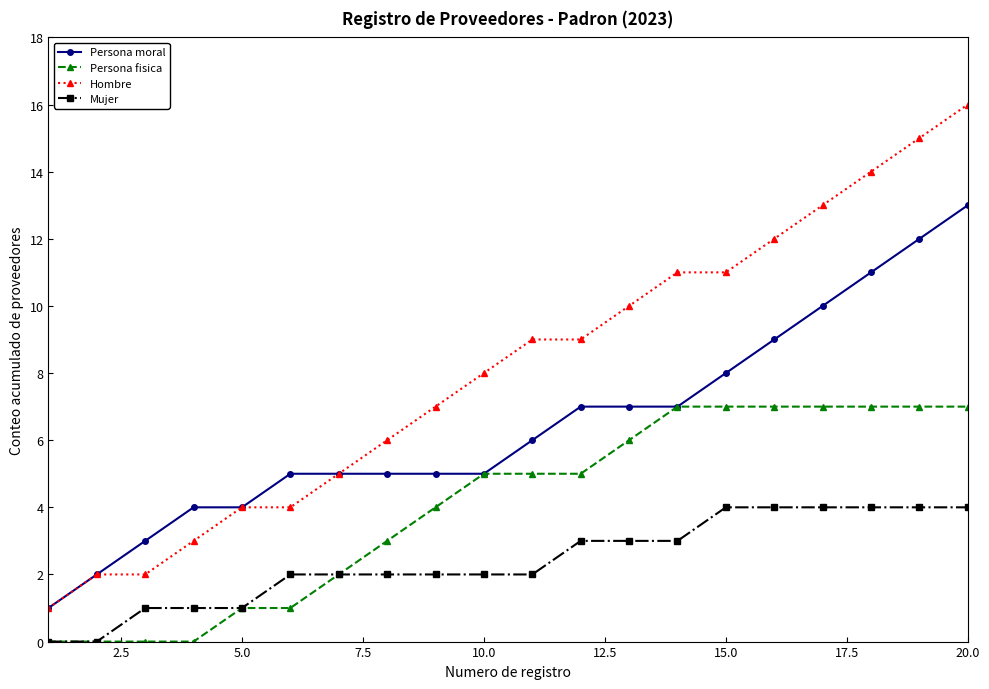

How many lines are shown in the chart?

4